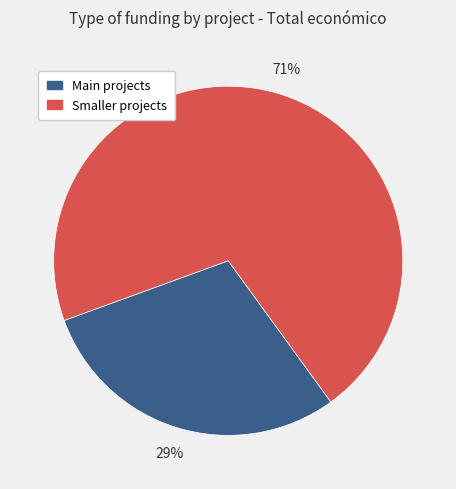

Is there a majority slice in this chart?

Yes